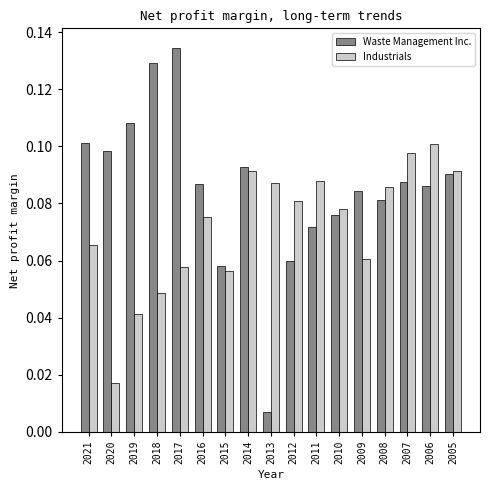

List the series in order of their peak value, lowest first.

Industrials, Waste Management Inc.